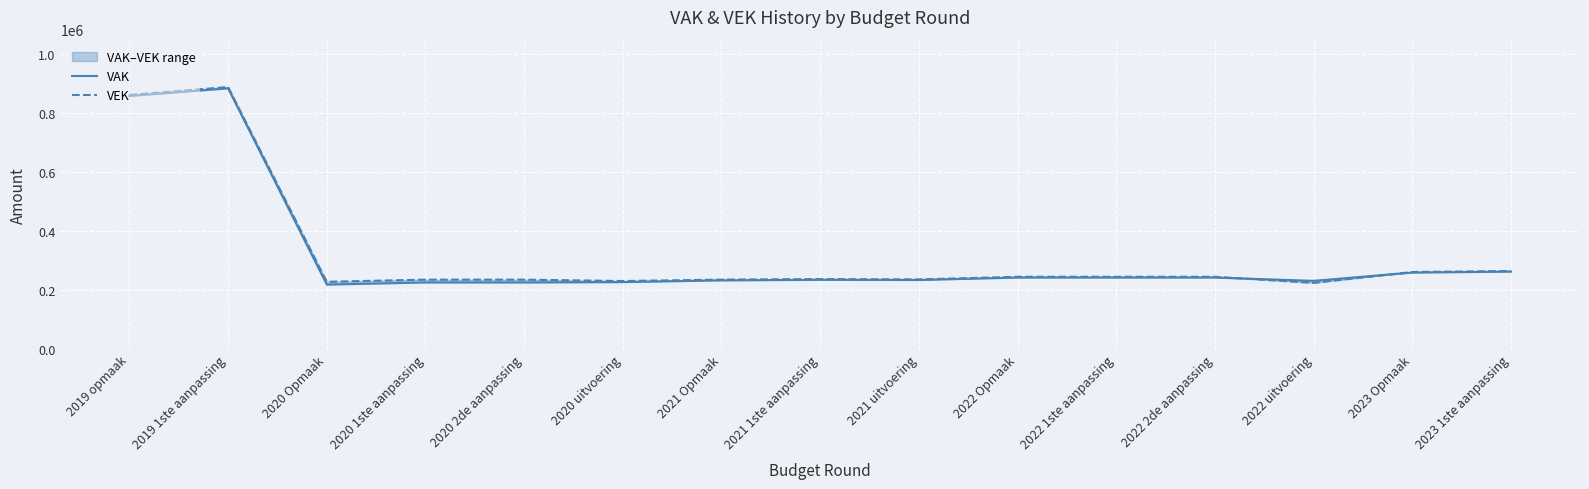

The value of VAK at 2019 1ste aanpassing is 307778. True or false?

False